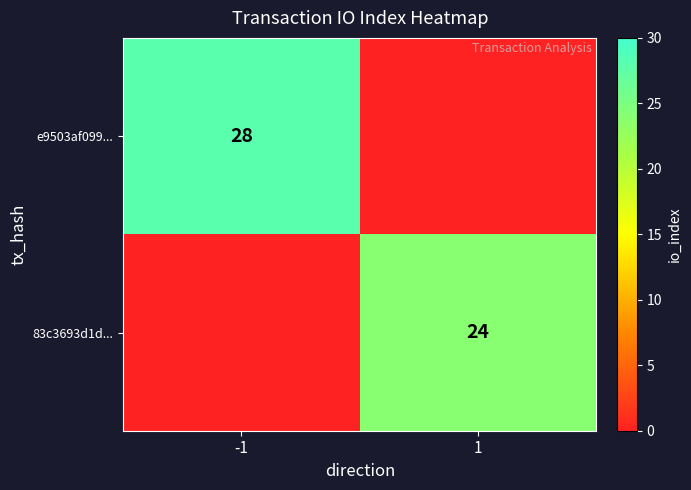

True or false: 83c3693d1d... has a value of 24 at 1.

True